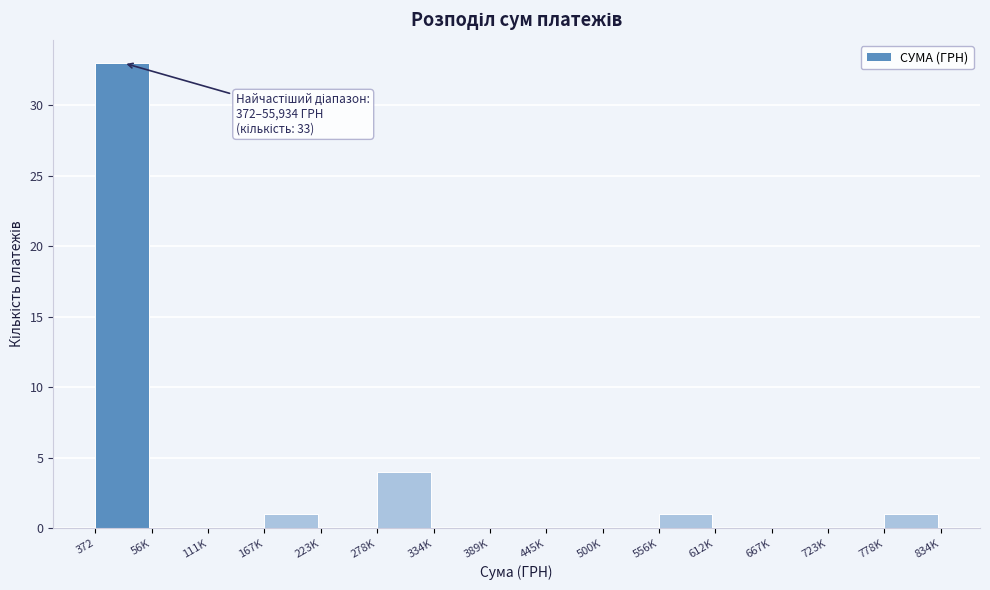

Reading left to right, list all the values displayed in this chart.

372=33	56K=0	111K=0	167K=1	223K=0	278K=4	334K=0	389K=0	445K=0	500K=0	556K=1	612K=0	667K=0	723K=0	778K=1